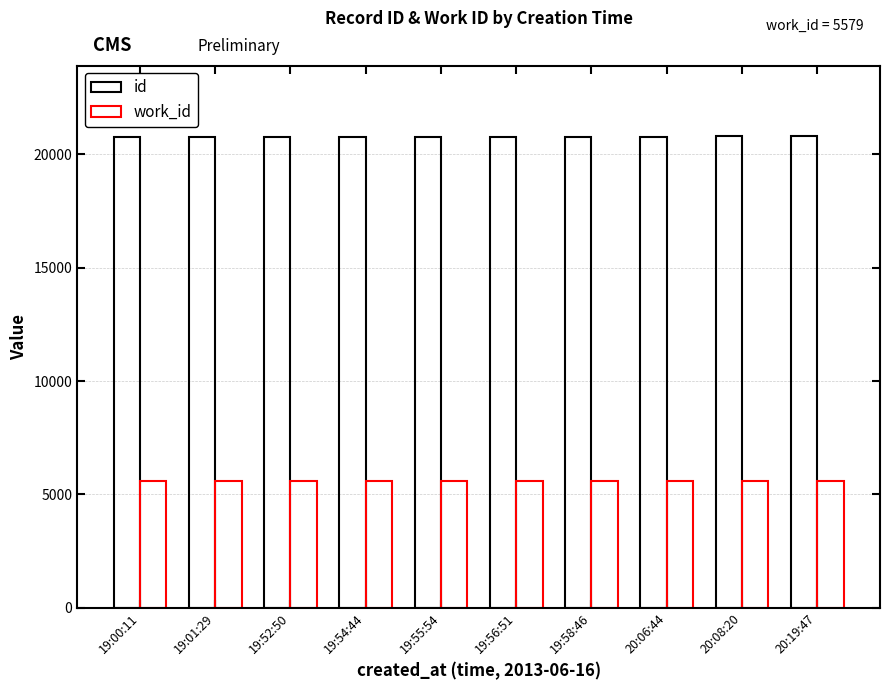

How many series are shown in this chart?

2